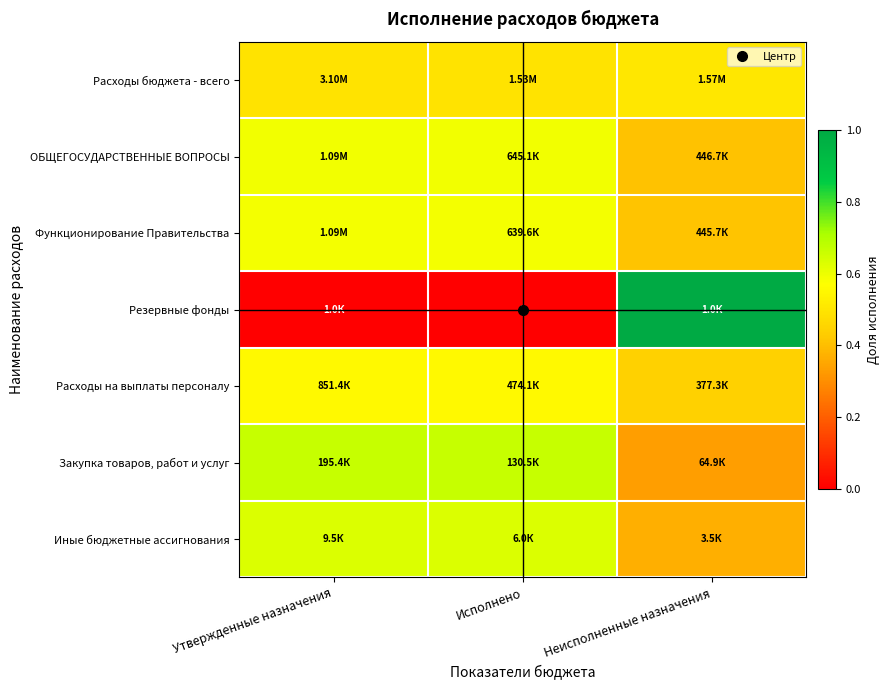

The Расходы на выплаты персоналу series shows 0.6 at Утвержденные назначения. True or false?

True